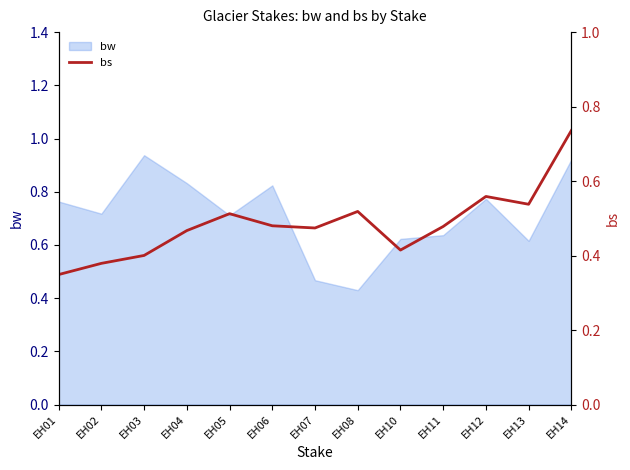

At which label is bw closest to 0?

EH08